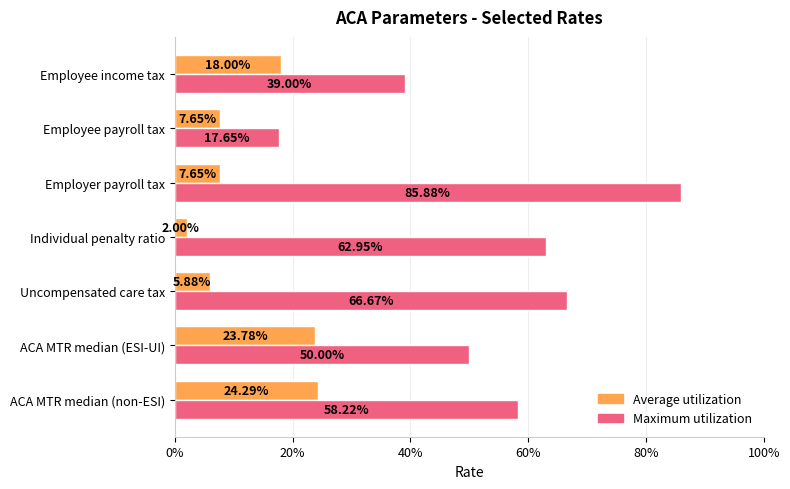

Reading left to right, list all the values displayed in this chart.

Average utilization: 0.2	0.2	0.1	0.0	0.1	0.1	0.2
Maximum utilization: 0.6	0.5	0.7	0.6	0.9	0.2	0.4